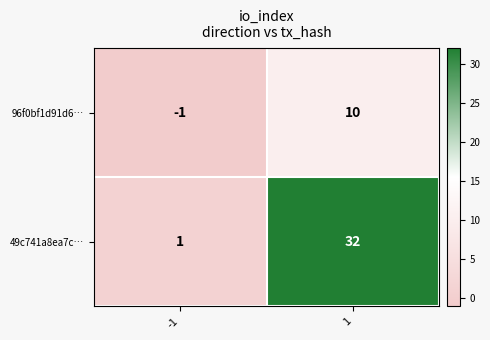

Is the value of 49c741a8ea7c… at 1 greater than the value of 96f0bf1d91d6… at -1?

Yes